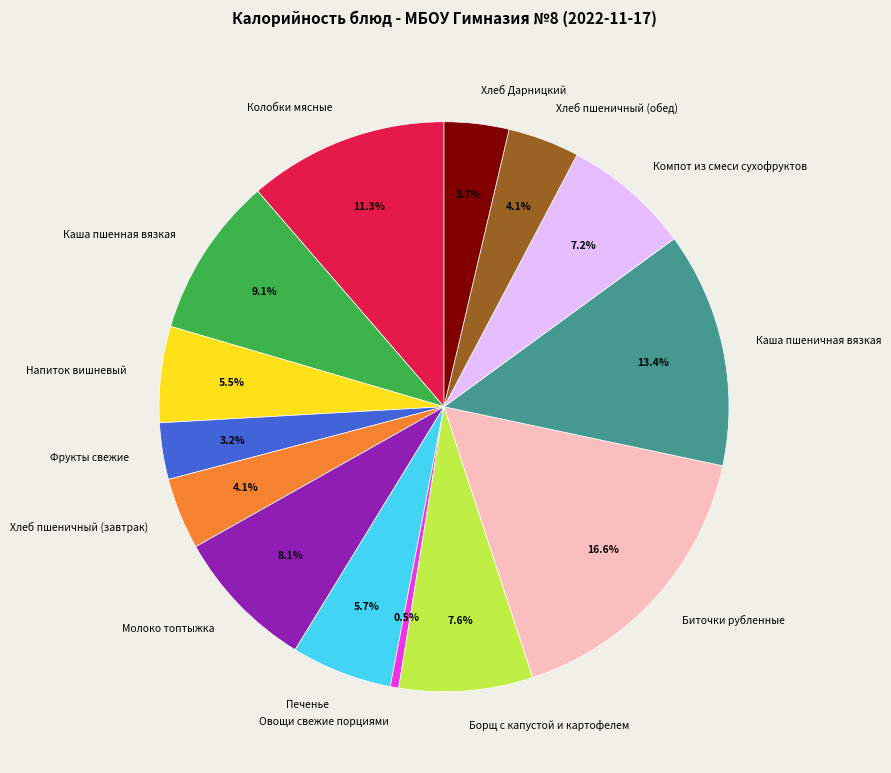

What portion of the pie excludes Печенье?

94.3%